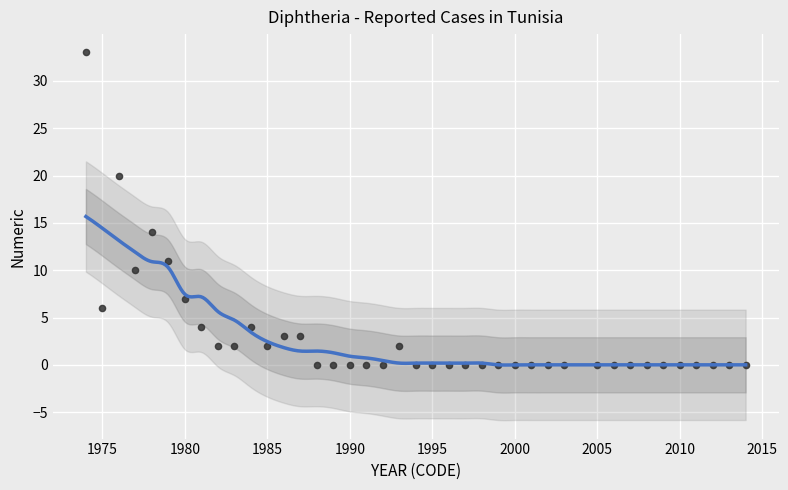

What Y value in the scatter plot is closest to 16?

14